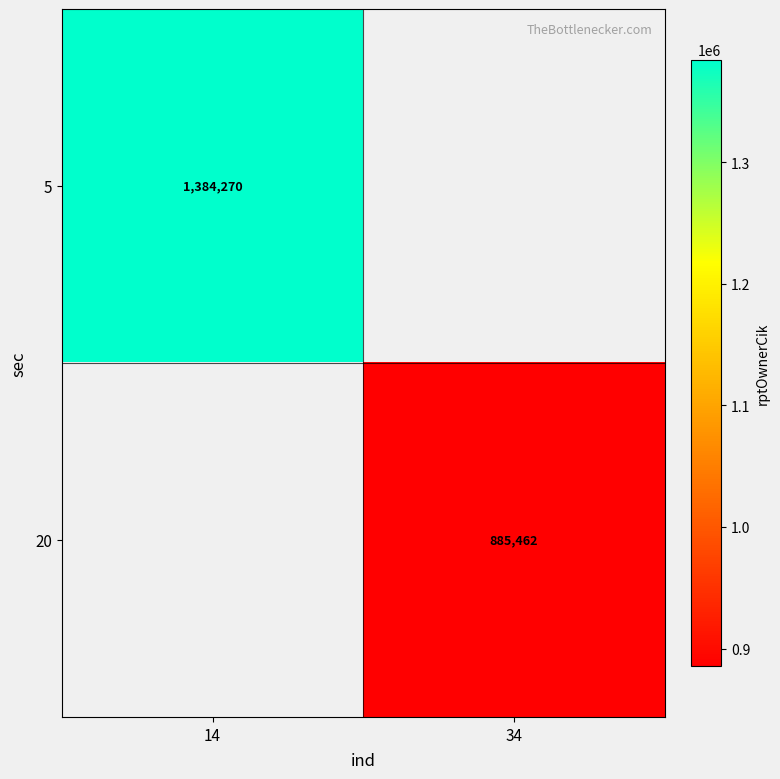

The value of 5 at 14 is 279501. True or false?

False